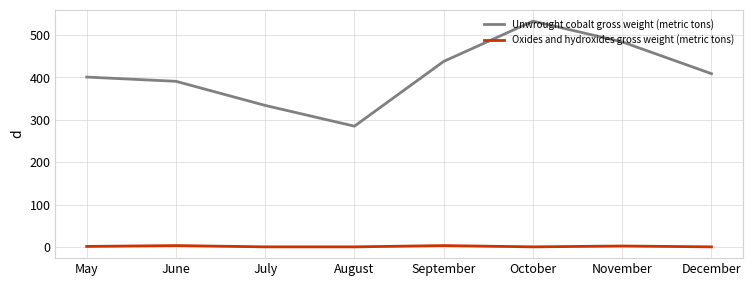

Which series has the largest range (max minus min)?

Unwrought cobalt gross weight (metric tons)